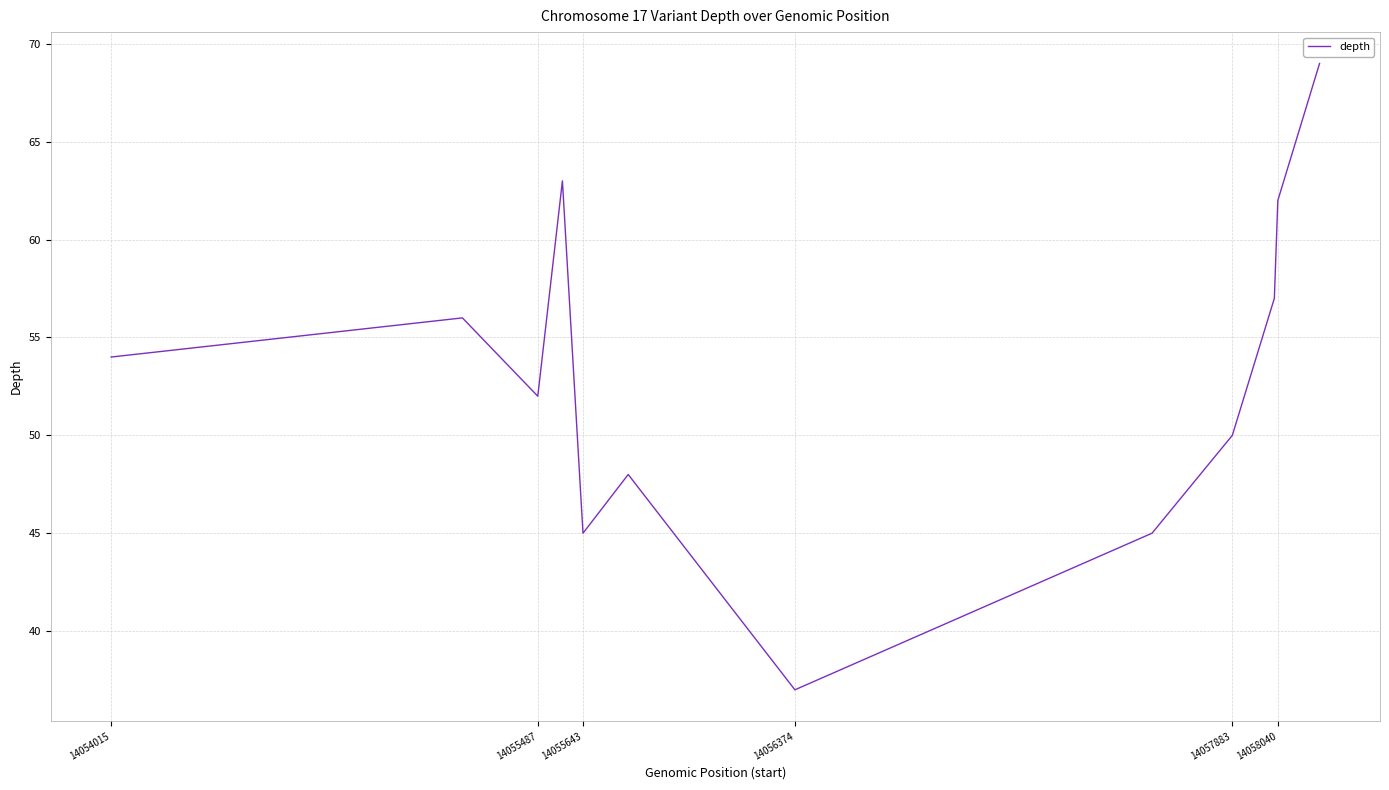

What is the greatest value displayed?

69